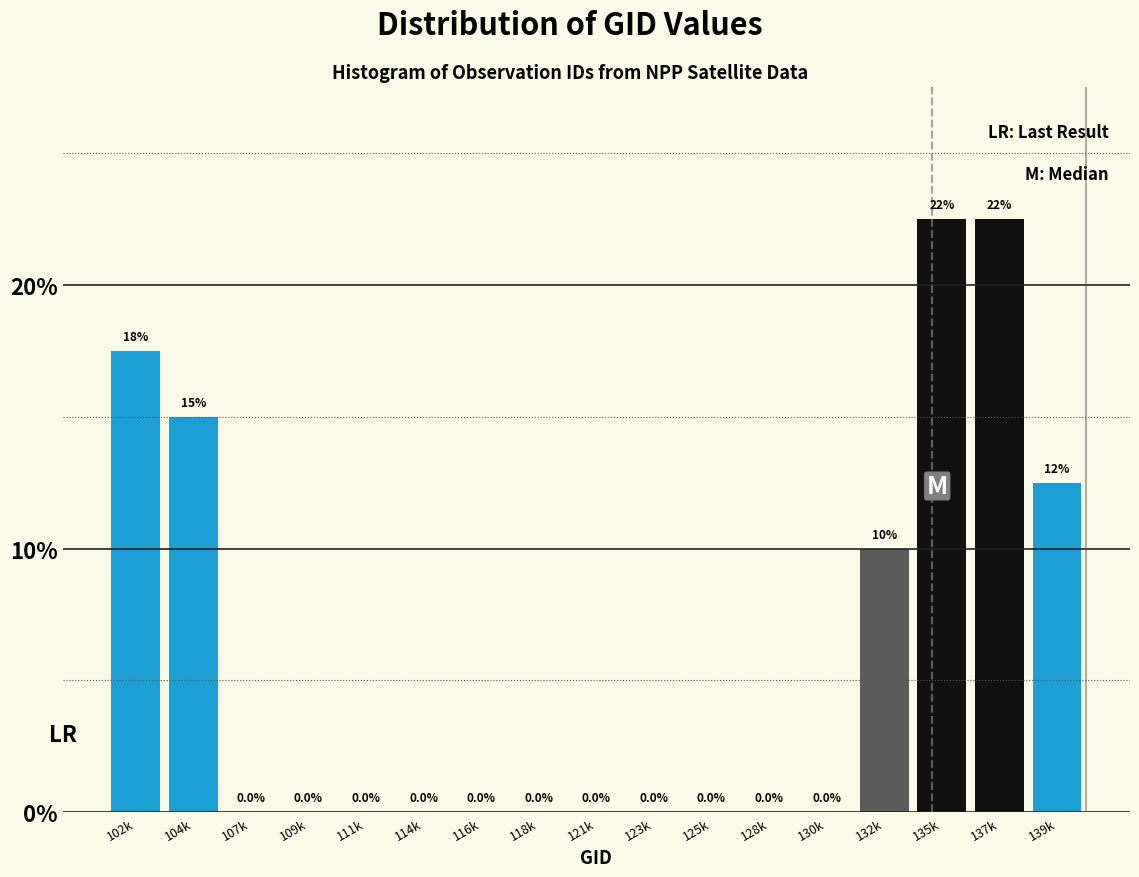

Reading left to right, what are all the values shown in this chart?

102k=17.5	104k=15.0	107k=0.0	109k=0.0	111k=0.0	114k=0.0	116k=0.0	118k=0.0	121k=0.0	123k=0.0	125k=0.0	128k=0.0	130k=0.0	132k=10.0	135k=22.5	137k=22.5	139k=12.5